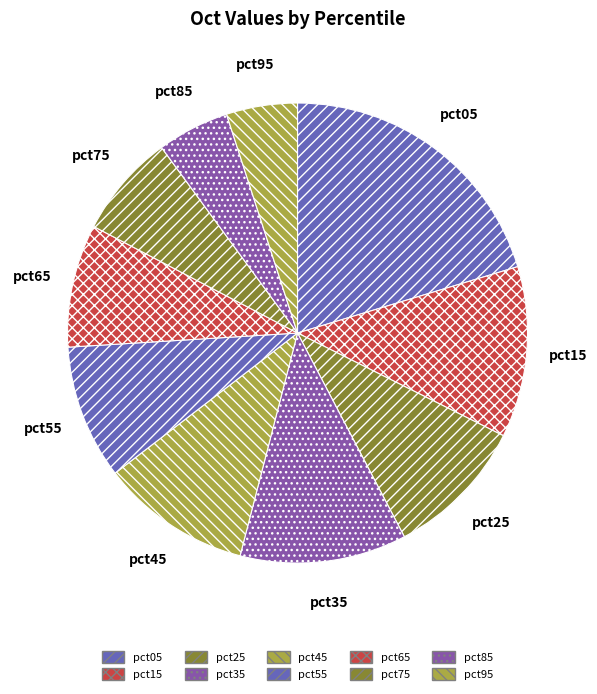

Which has a higher value, pct75 or pct25?

pct25